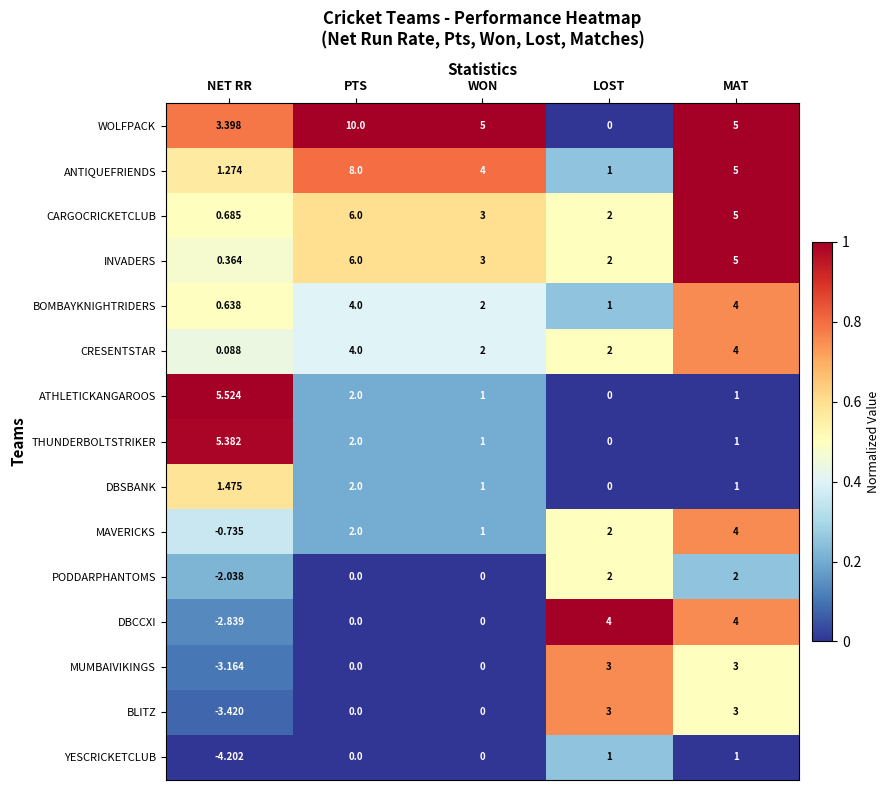

At which label does WOLFPACK first exceed 5?

PTS